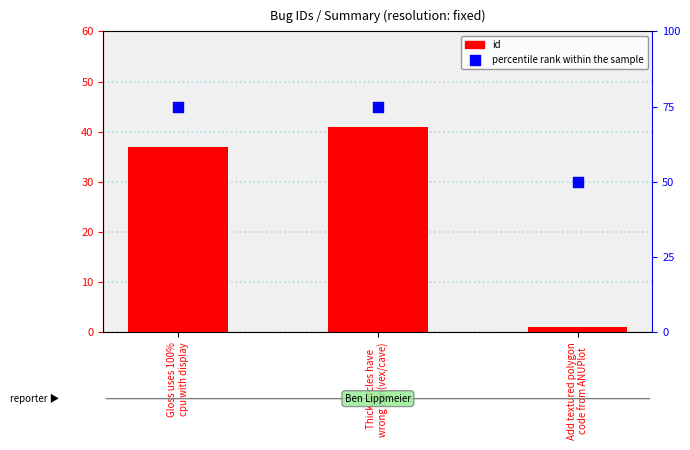

Which series contains the highest Y value?

percentile rank within the sample